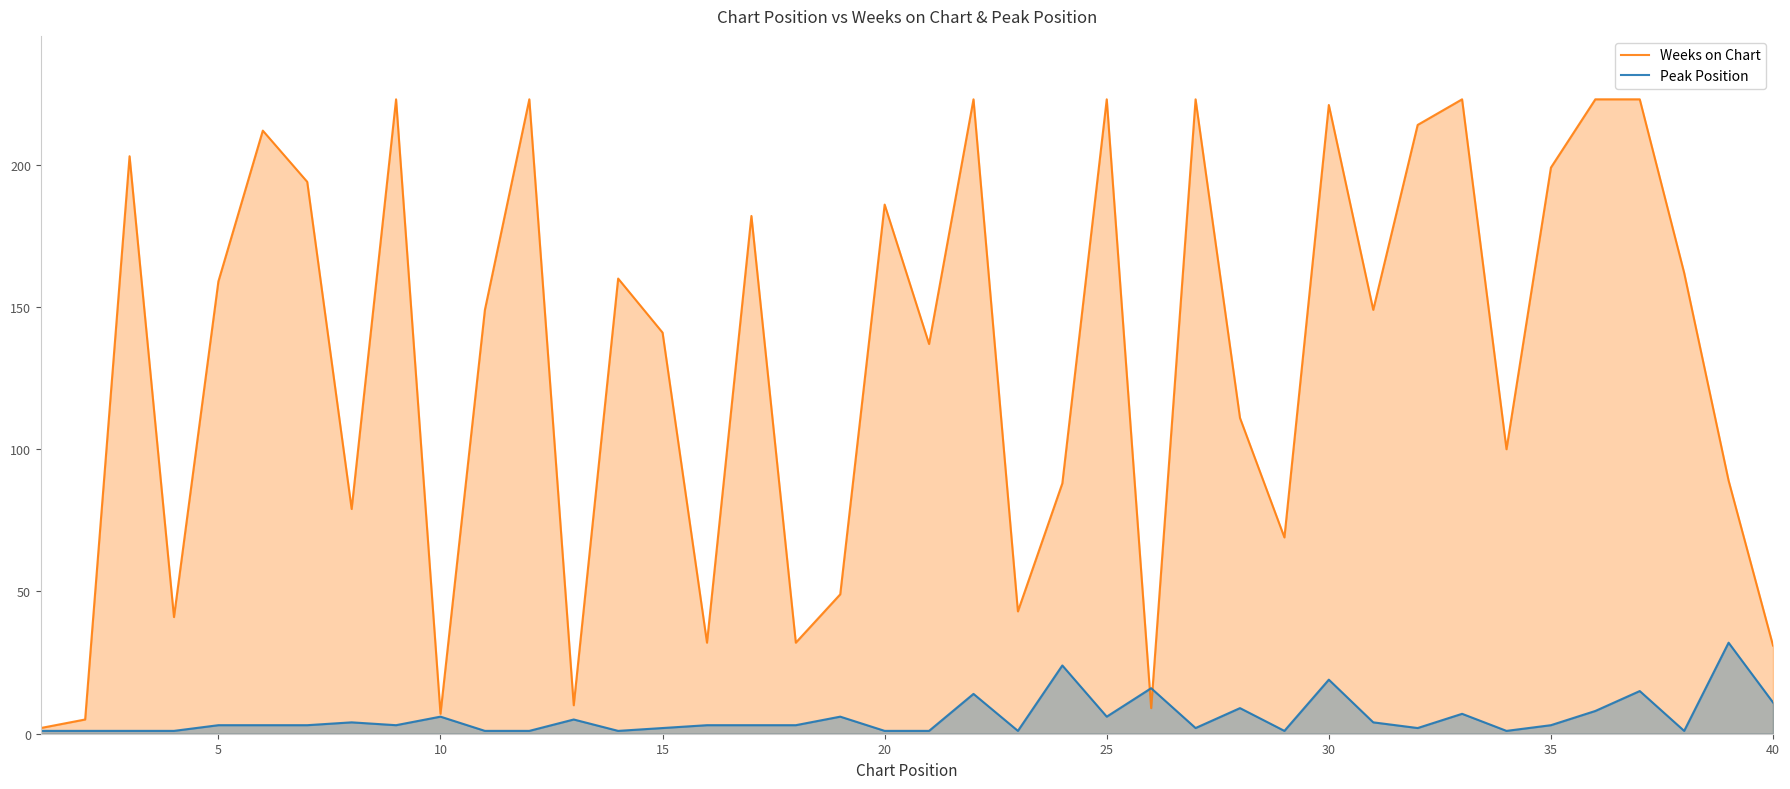

Is it true that Weeks on Chart equals 159 at 5?

True